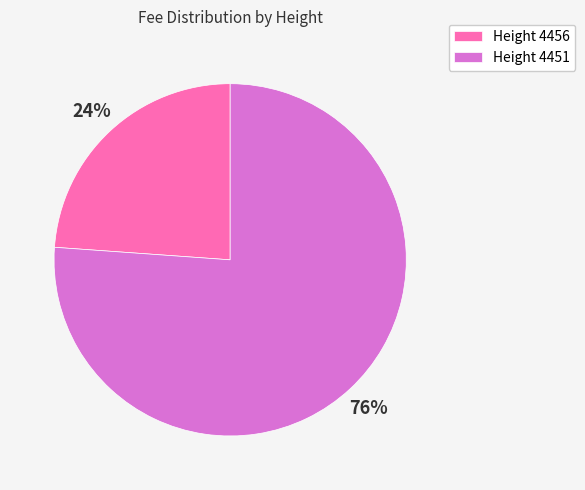

Between Height 4456 and Height 4451, which is larger?

Height 4451